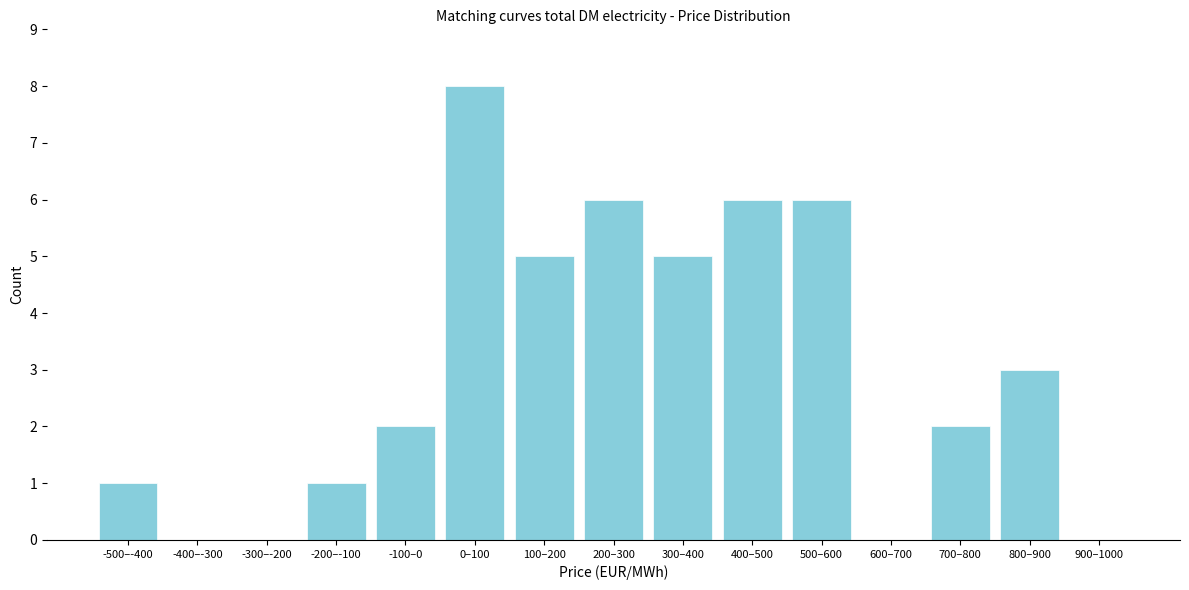

Reading left to right, list all the values displayed in this chart.

-500–-400=1	-400–-300=0	-300–-200=0	-200–-100=1	-100–0=2	0–100=8	100–200=5	200–300=6	300–400=5	400–500=6	500–600=6	600–700=0	700–800=2	800–900=3	900–1000=0